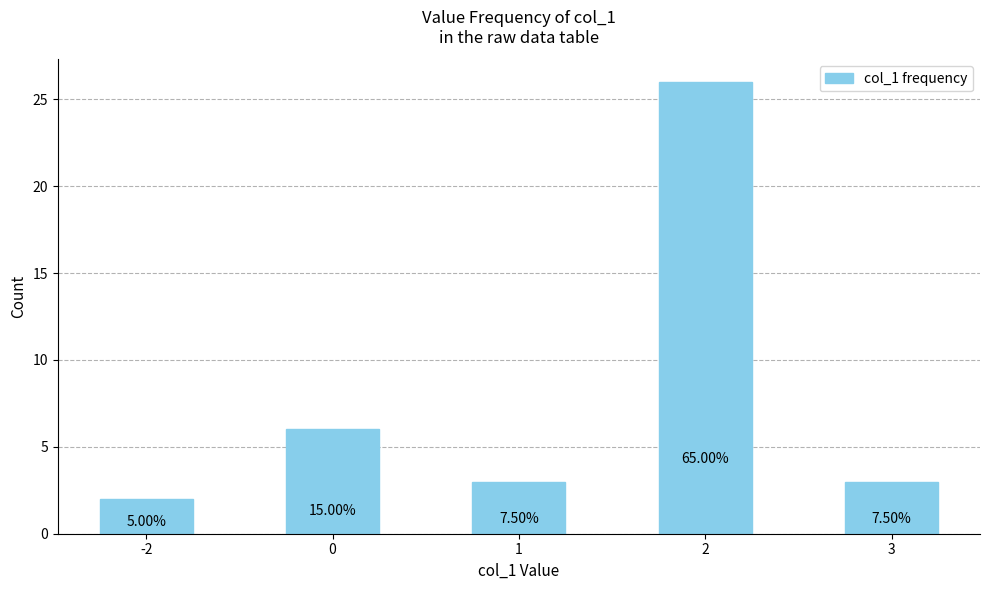

What value does the data have at 2, to the nearest 5?

25